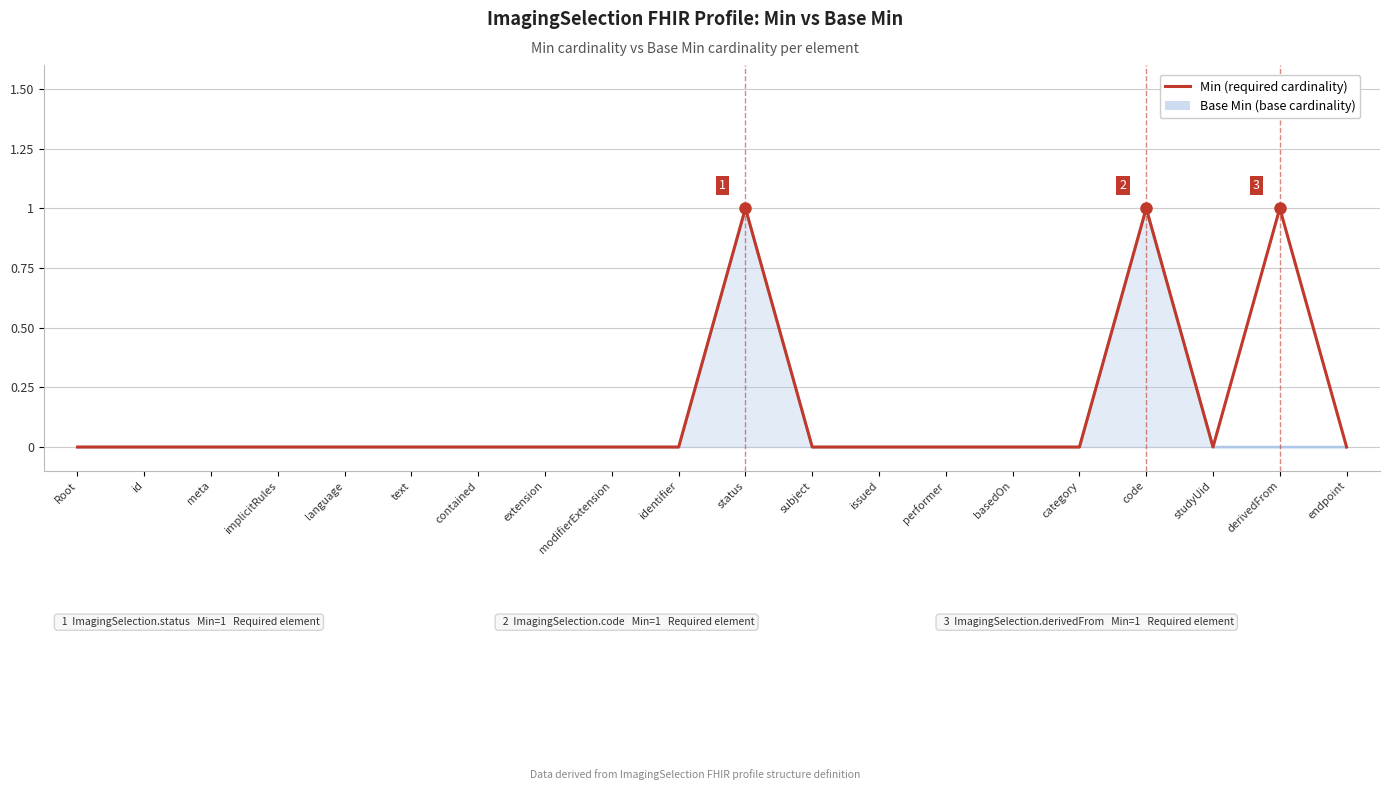

What position from the right is issued?

8